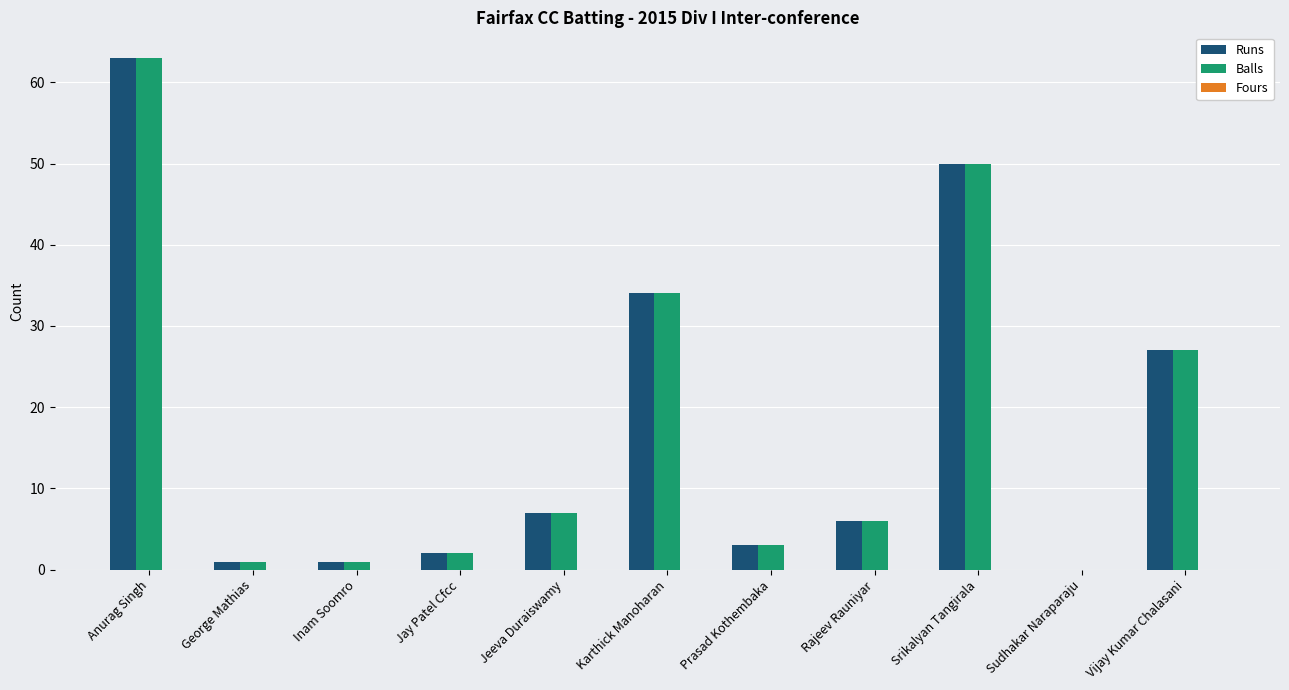

Is it true that Runs equals -22 at Sudhakar Naraparaju?

False